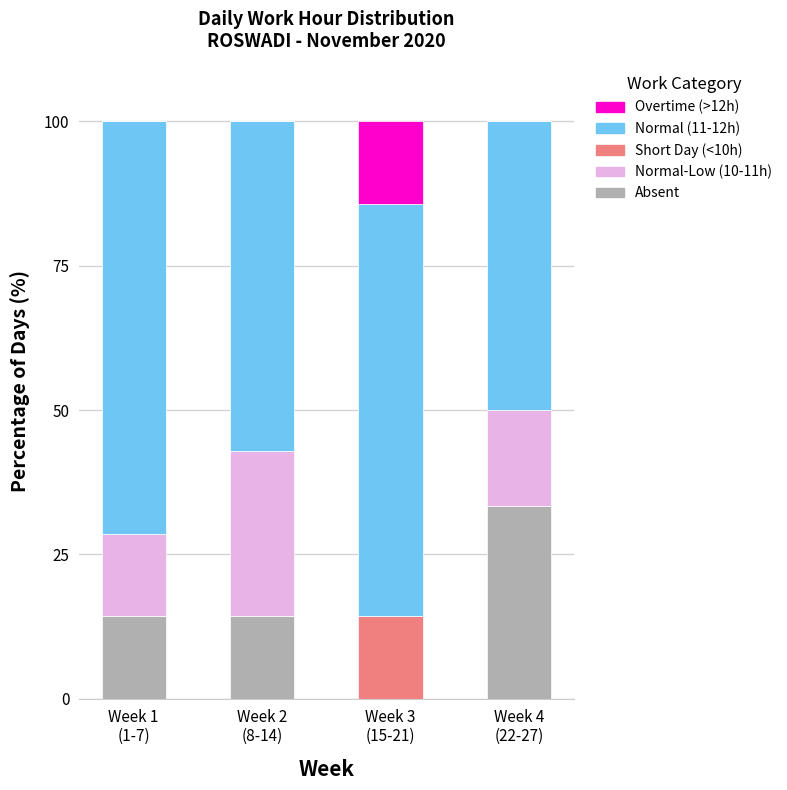

How many distinct data groups are displayed?

5